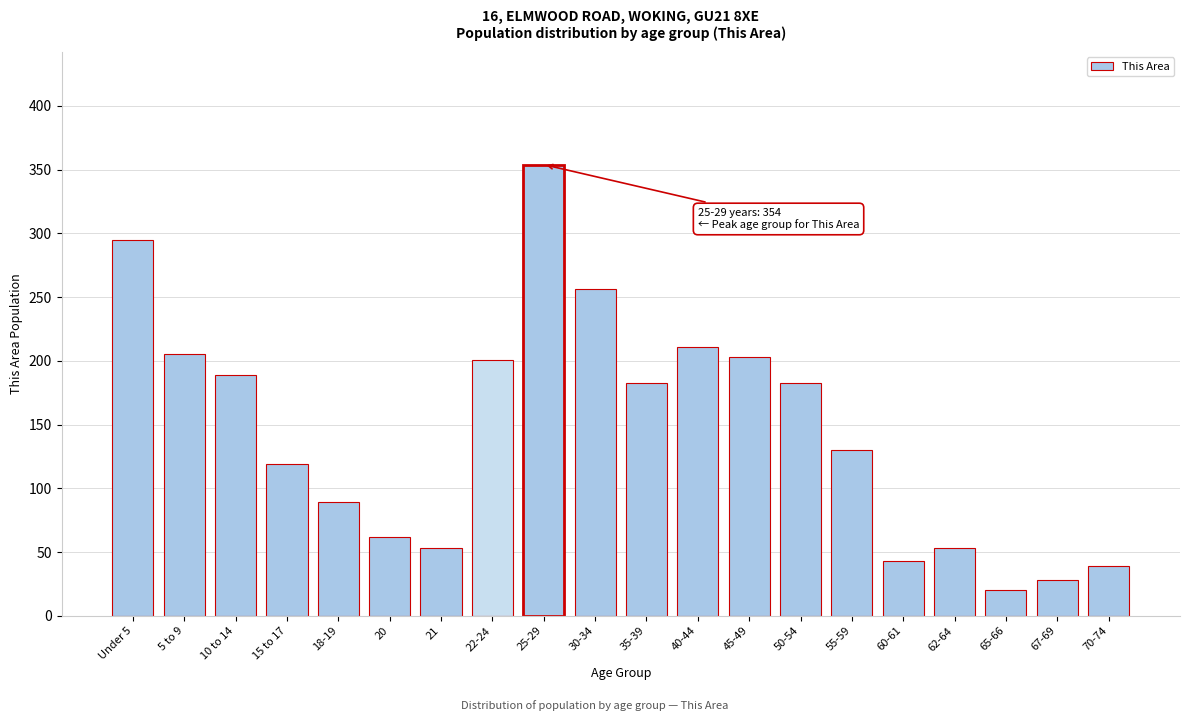

Reading left to right, transcribe all the data shown in this chart.

295	205	189	119	89	62	53	201	354	256	183	211	203	183	130	43	53	20	28	39